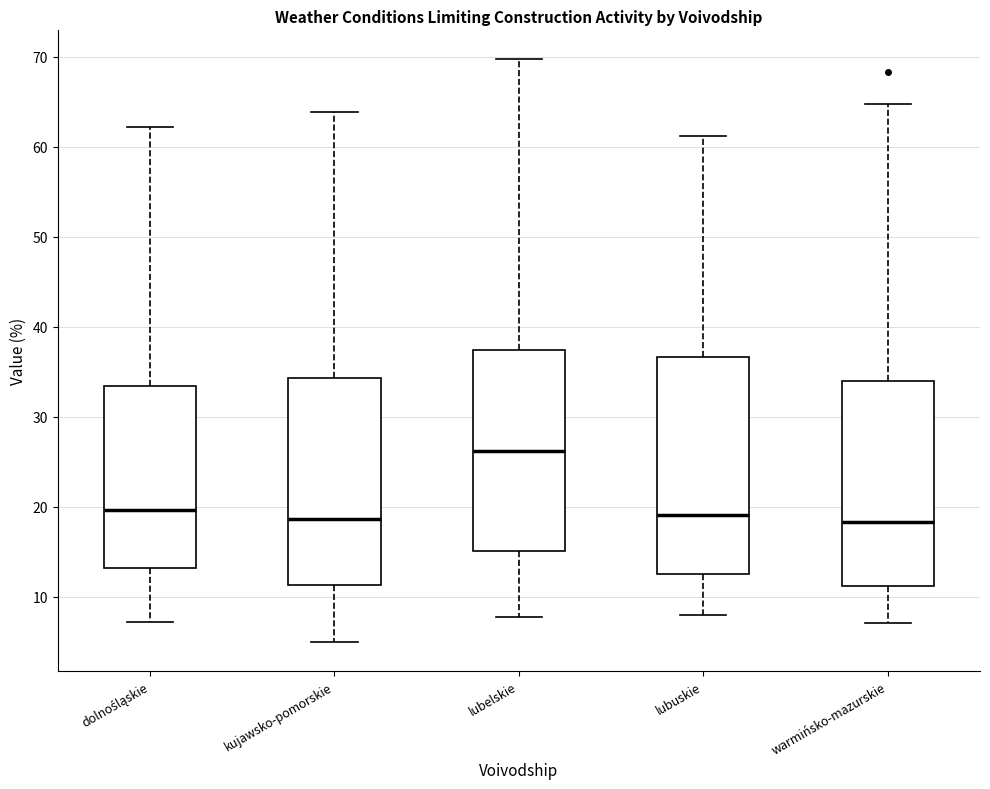

Reading left to right, read every box against the y-axis: the position of its median line, the range the box covers, and the ends of its whiskers. The values are not printed on the chart, so give them approximately, as read against the axis.

dolnośląskie: median 20, box 13 to 33, whiskers 7 to 62
kujawsko-pomorskie: median 19, box 11 to 34, whiskers 5 to 64
lubelskie: median 26, box 15 to 37, whiskers 8 to 70
lubuskie: median 19, box 13 to 37, whiskers 8 to 61
warmińsko-mazurskie: median 18, box 11 to 34, whiskers 7 to 65